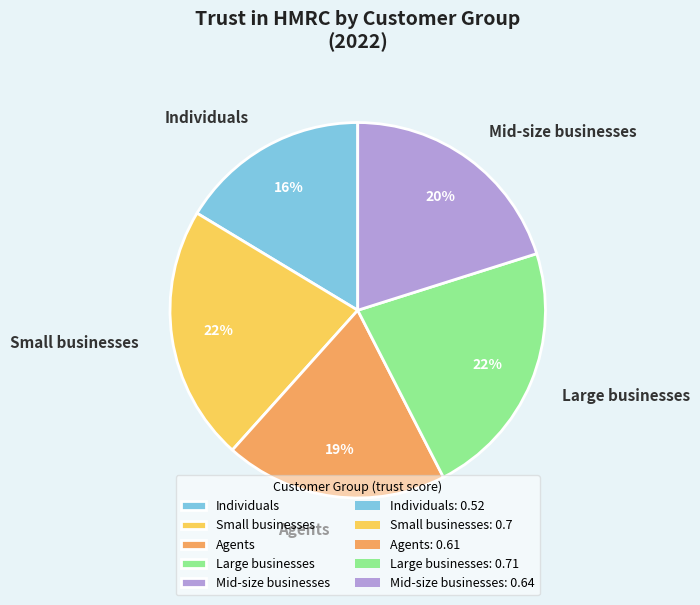

To the nearest percent, what portion does Individuals represent?

16%